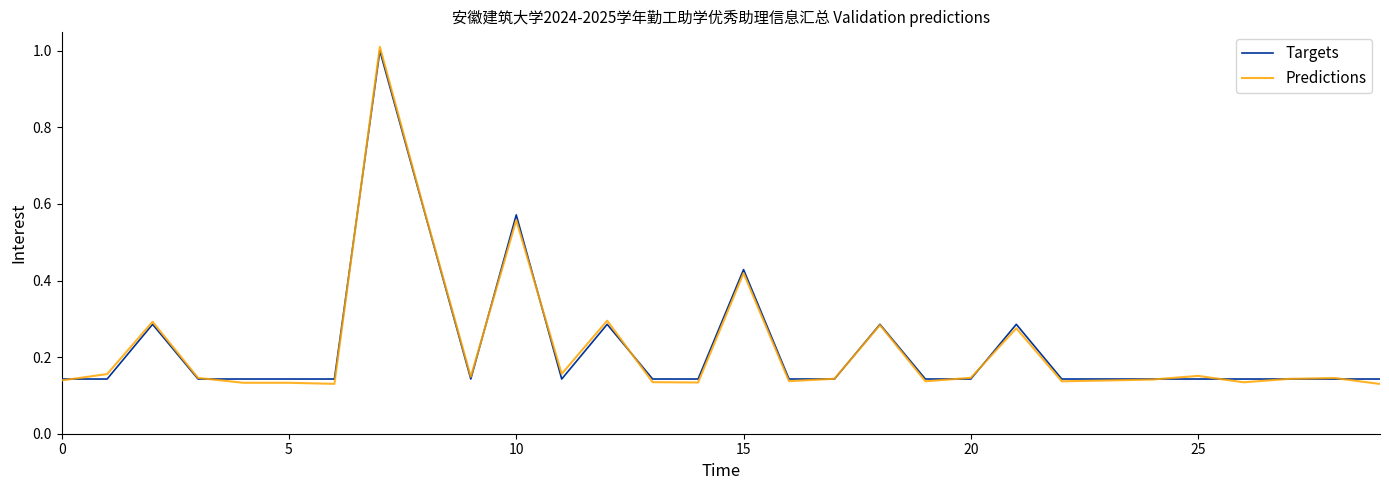

Rank the series by their maximum value, from lowest to highest.

Targets, Predictions